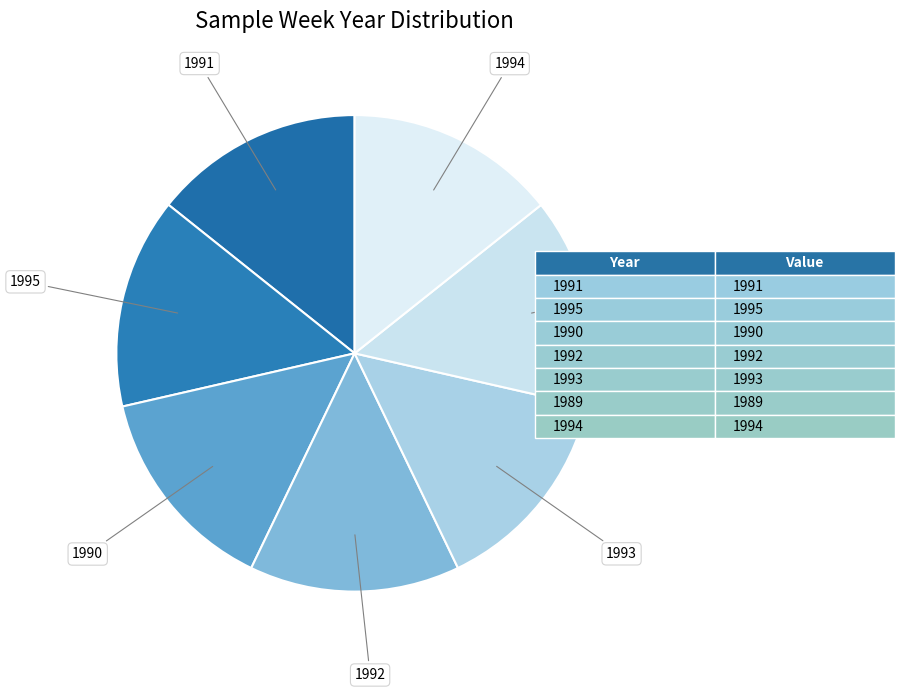

Is it true that 1994 is 26% of the pie?

False